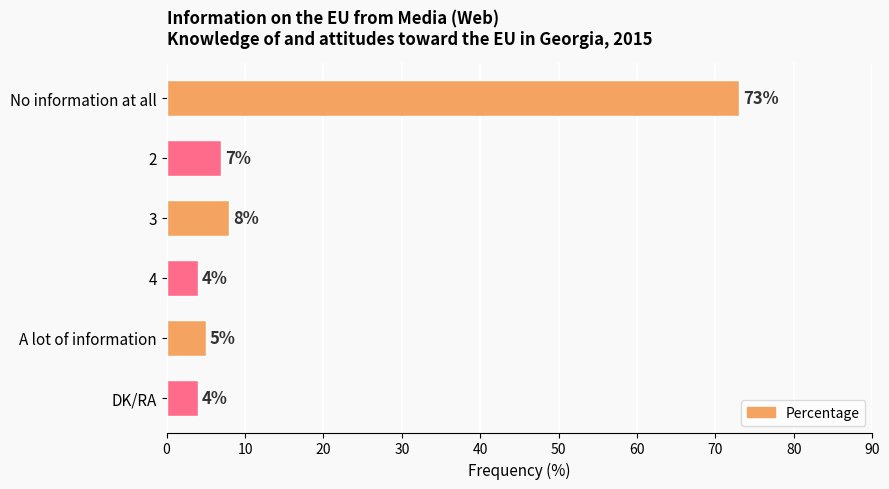

What is the label of the 1st bar from the bottom?

DK/RA